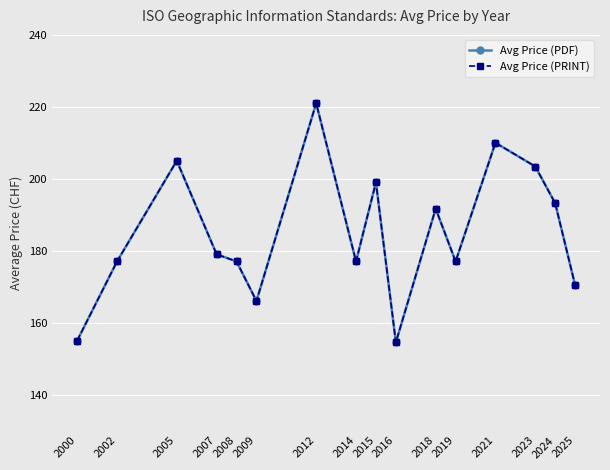

Reading right to left, list all the values displayed in this chart.

Avg Price (PDF): 2025=170.4	2024=193.2	2023=203.4	2021=210.0	2019=177.0	2018=191.7	2016=154.5	2015=199.0	2014=177.0	2012=221.0	2009=166.0	2008=177.0	2007=179.0	2005=205.0	2002=177.0	2000=155.0
Avg Price (PRINT): 2025=170.4	2024=193.2	2023=203.4	2021=210.0	2019=177.0	2018=191.7	2016=154.5	2015=199.0	2014=177.0	2012=221.0	2009=166.0	2008=177.0	2007=179.0	2005=205.0	2002=177.0	2000=155.0